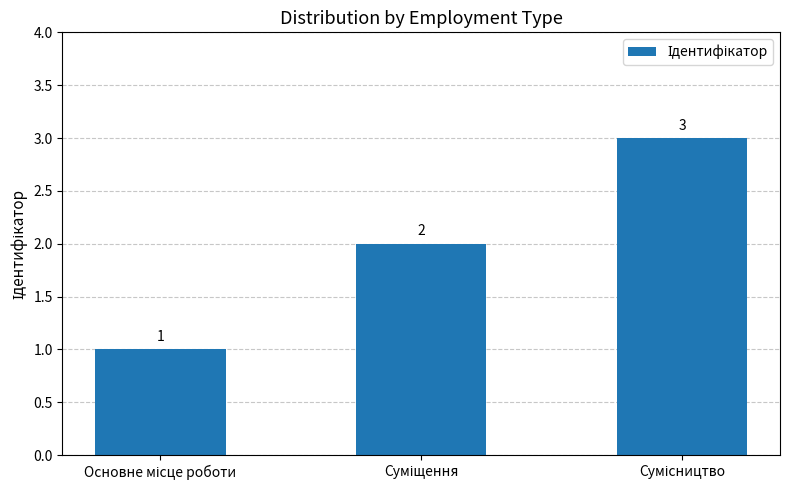

What is the maximum value shown in the chart?

3